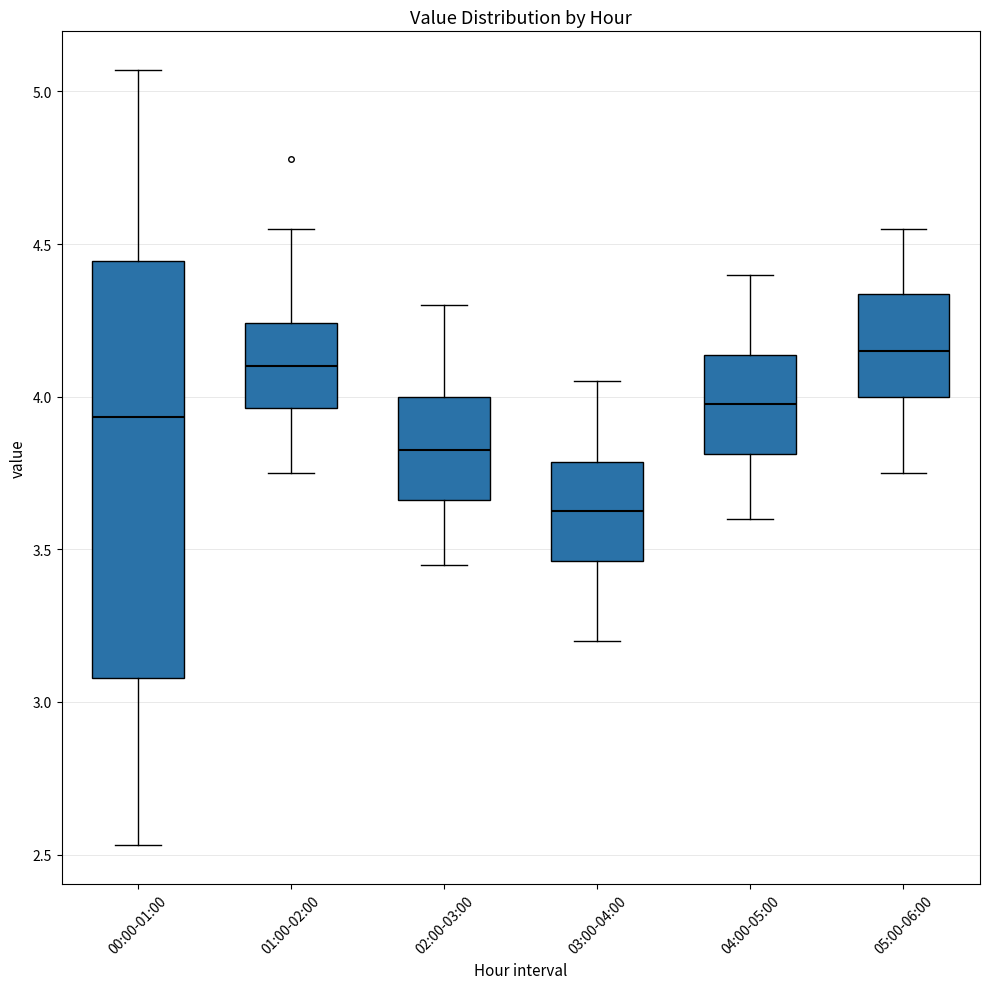

Where does the upper whisker of the box for 05:00-06:00 end on the y-axis? The values are not printed on the chart, so give them approximately, as read against the axis.

4.55